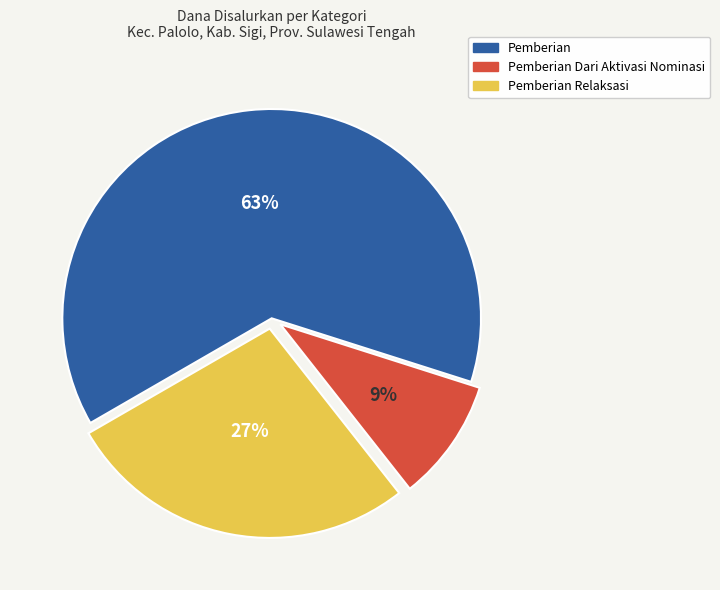

Is it true that Pemberian Dari Aktivasi Nominasi is 16% of the pie?

False